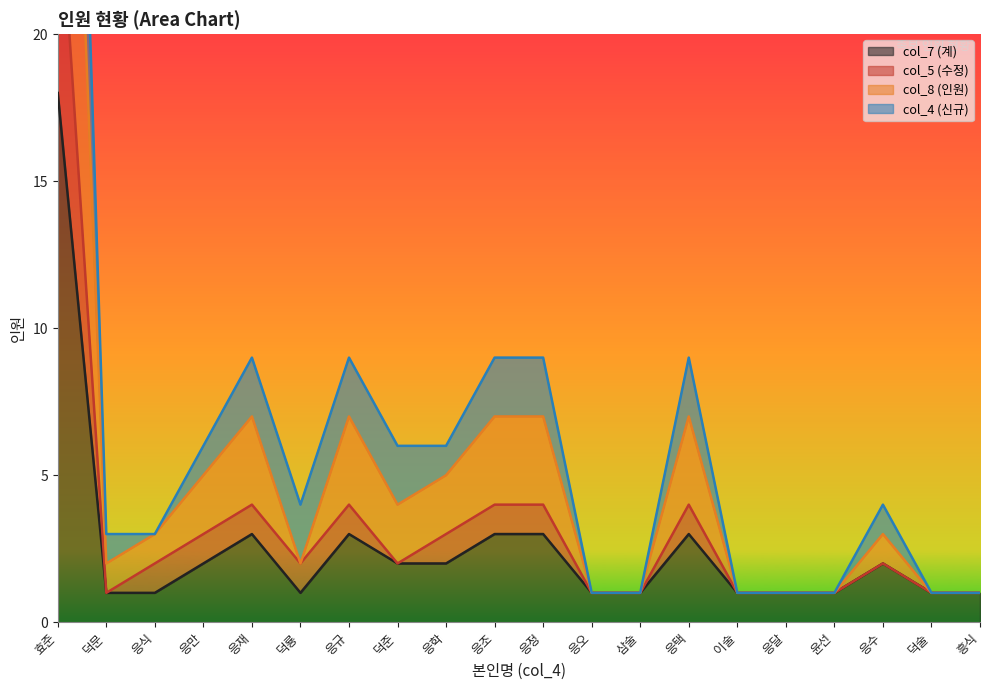

True or false: col_7 (계) and col_8 (인원) cross at least once.

False